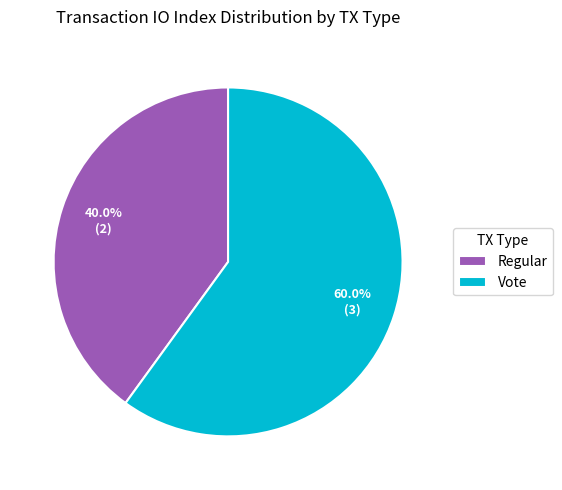

True or false: Vote accounts for 60% of the total.

True